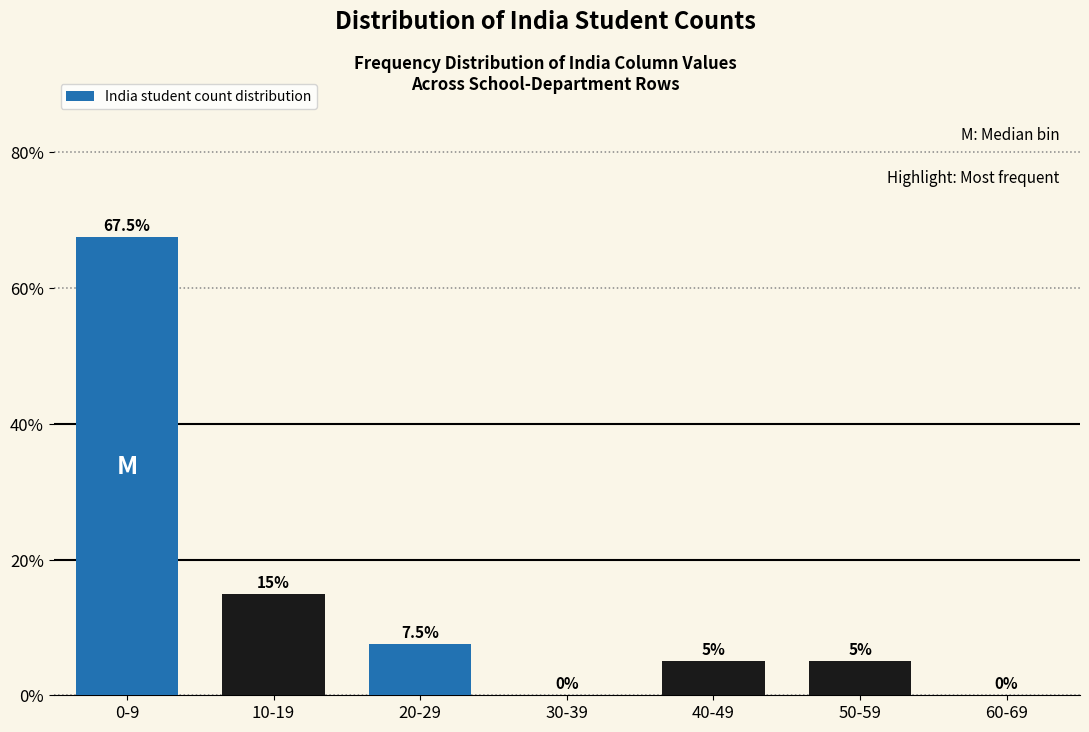

Reading left to right, list all the values displayed in this chart.

0-9=67.5	10-19=15.0	20-29=7.5	30-39=0.0	40-49=5.0	50-59=5.0	60-69=0.0